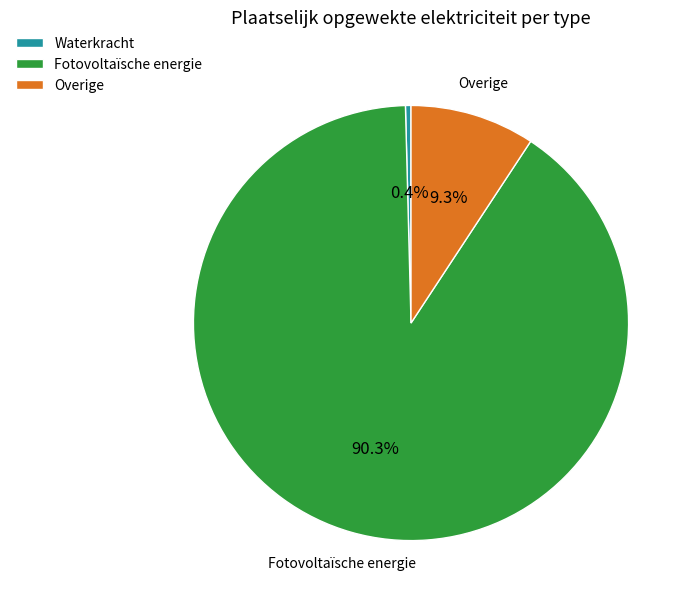

Combined, what portion of the pie is Fotovoltaïsche energie and Overige?

99.6%